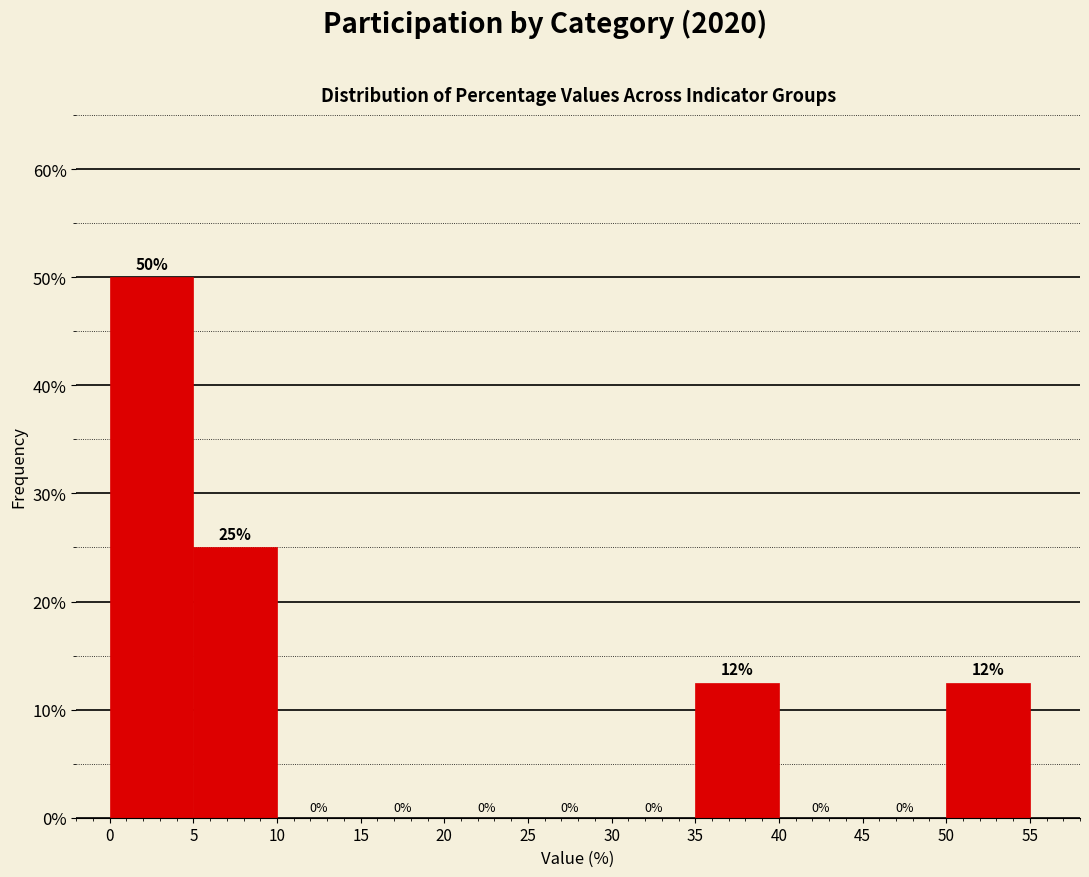

Over which range of the x-axis is the bar tallest?

0 to 5